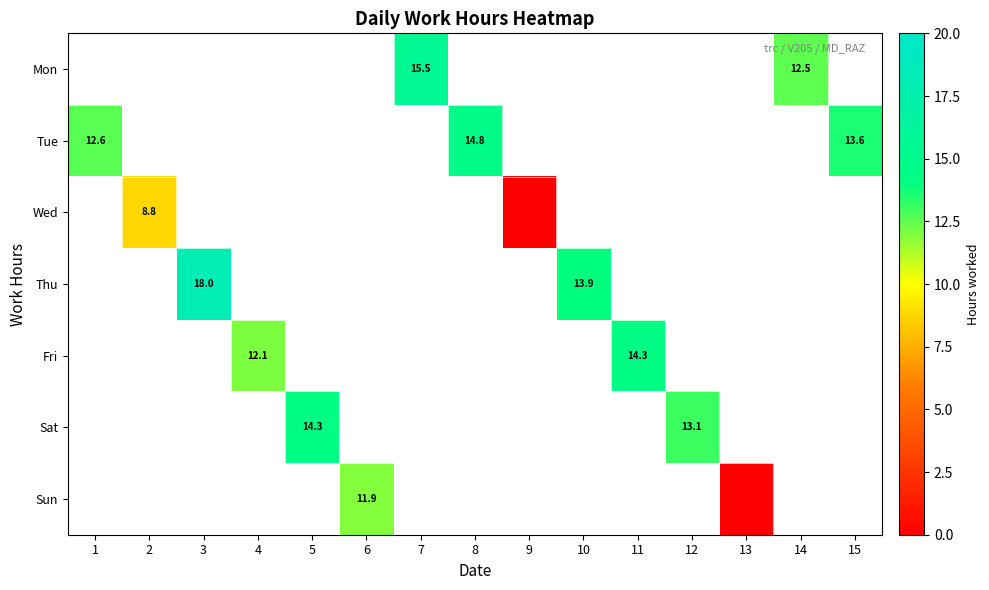

The Mon series shows 21.1 at 14. True or false?

False